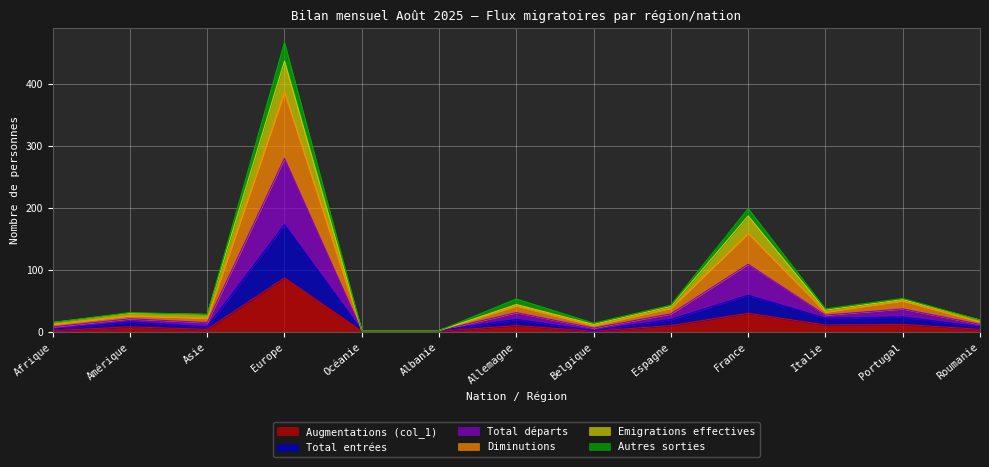

What is the label of the 6th point from the right?

Belgique